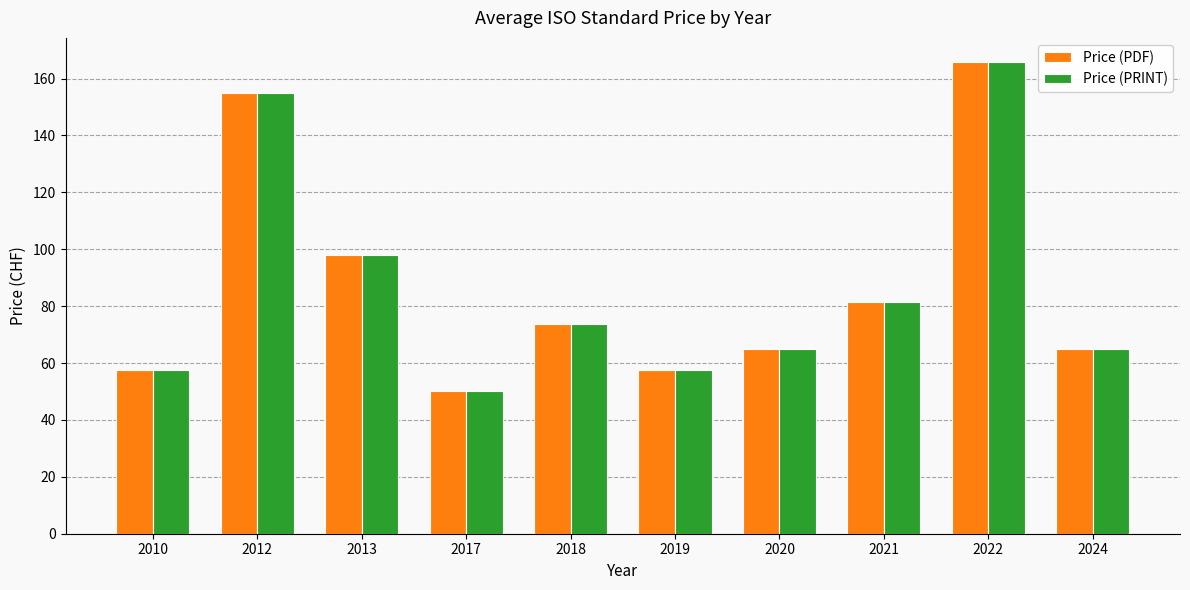

Is it true that Price (PRINT) equals 79.5 at 2012?

False